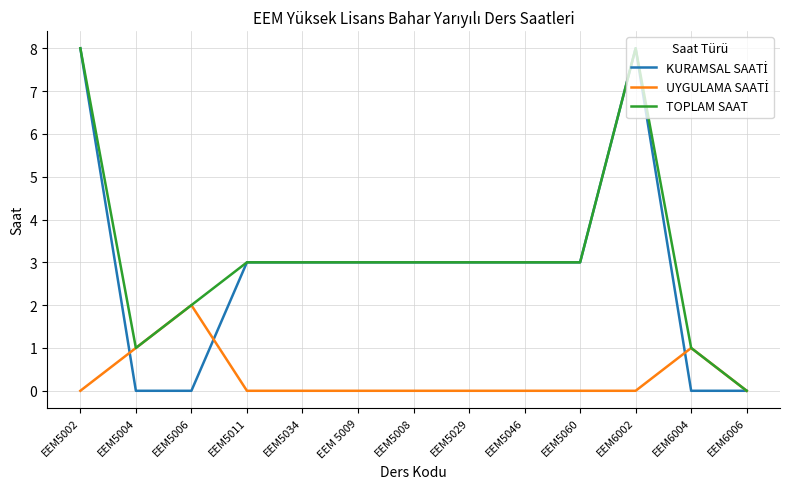

How many distinct data groups are displayed?

3